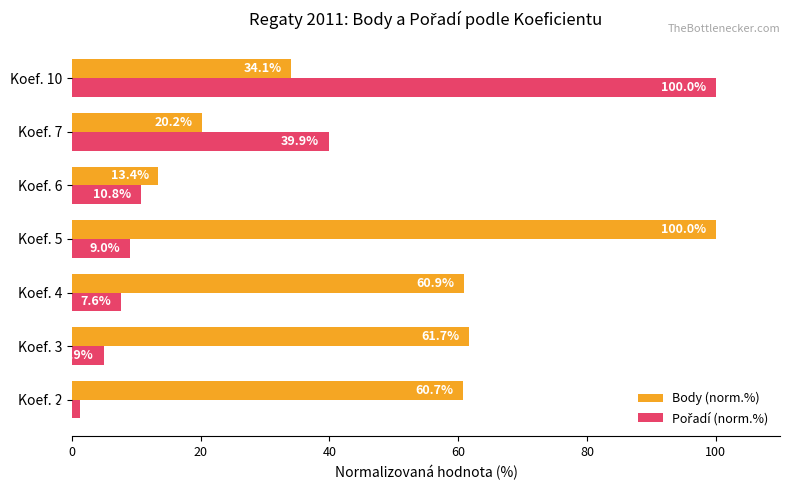

Which category has the lowest value in the Body (norm.%) series?

Koef. 6